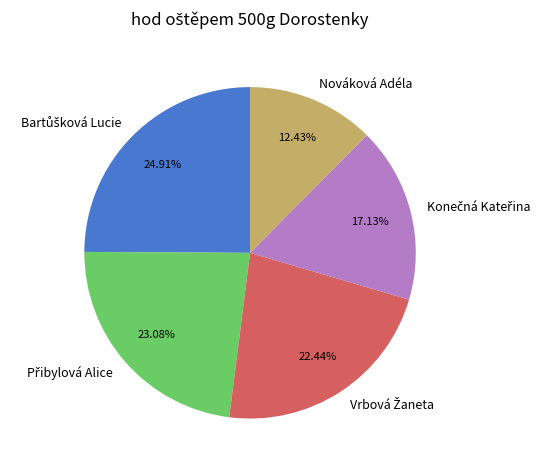

Does Nováková Adéla account for over 50% of the chart?

No